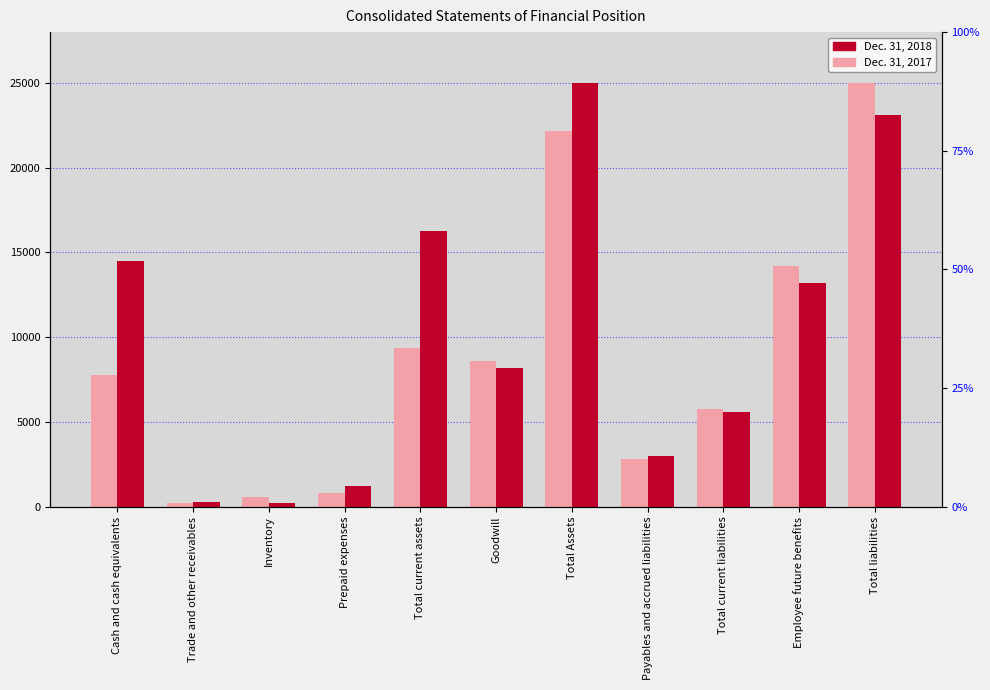

Reading right to left, what are all the values shown in this chart?

Dec. 31, 2017: Total liabilities=24978	Employee future benefits=14229	Total current liabilities=5769	Payables and accrued liabilities=2814	Total Assets=22195	Goodwill=8613	Total current assets=9381	Prepaid expenses=826	Inventory=554	Trade and other receivables=221	Cash and cash equivalents=7780
Dec. 31, 2018: Total liabilities=23104	Employee future benefits=13205	Total current liabilities=5596	Payables and accrued liabilities=2966	Total Assets=25011	Goodwill=8210	Total current assets=16256	Prepaid expenses=1210	Inventory=240	Trade and other receivables=294	Cash and cash equivalents=14512